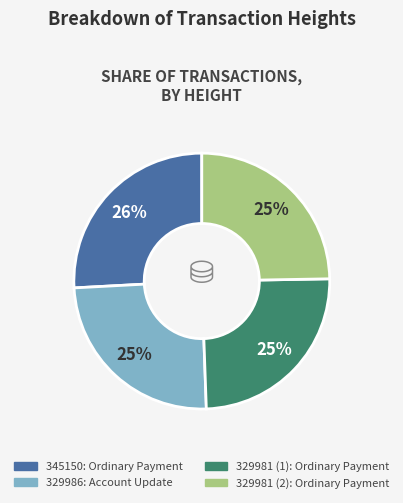

Combined, do 329981 (2) and 329986 account for over 50%?

No